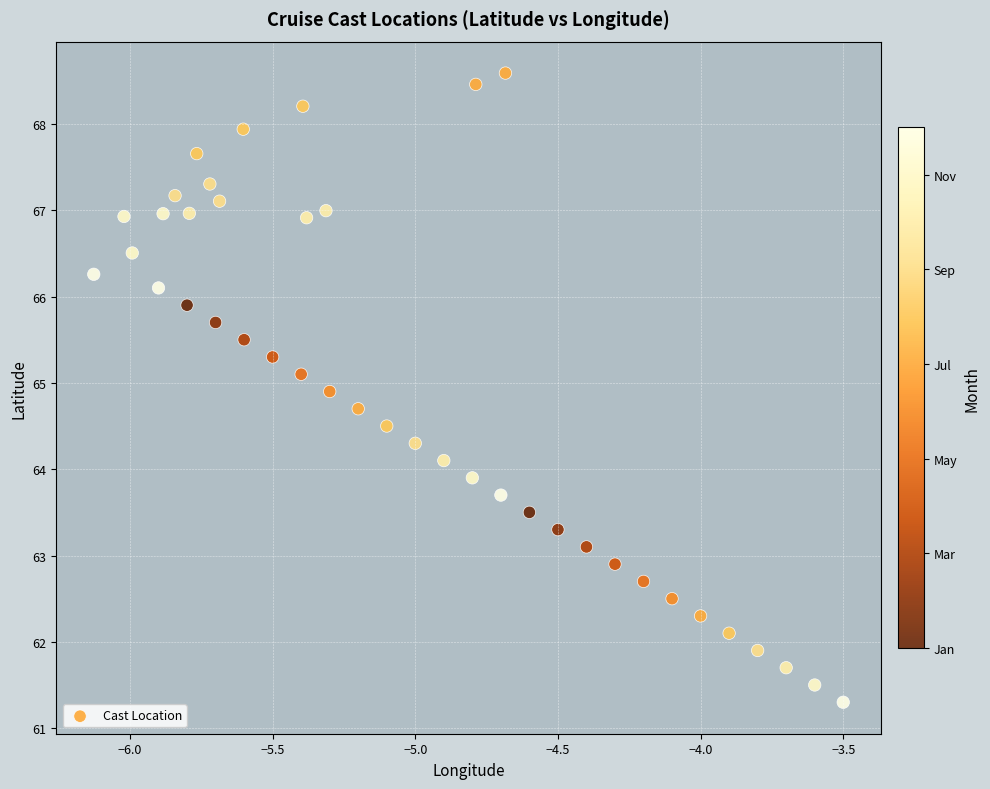

What is the range of Y values (max minus min)?

7.3